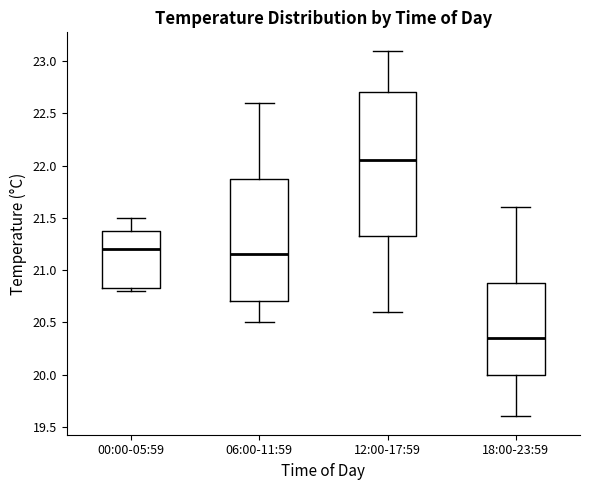

Which box has the highest median line?

12:00-17:59